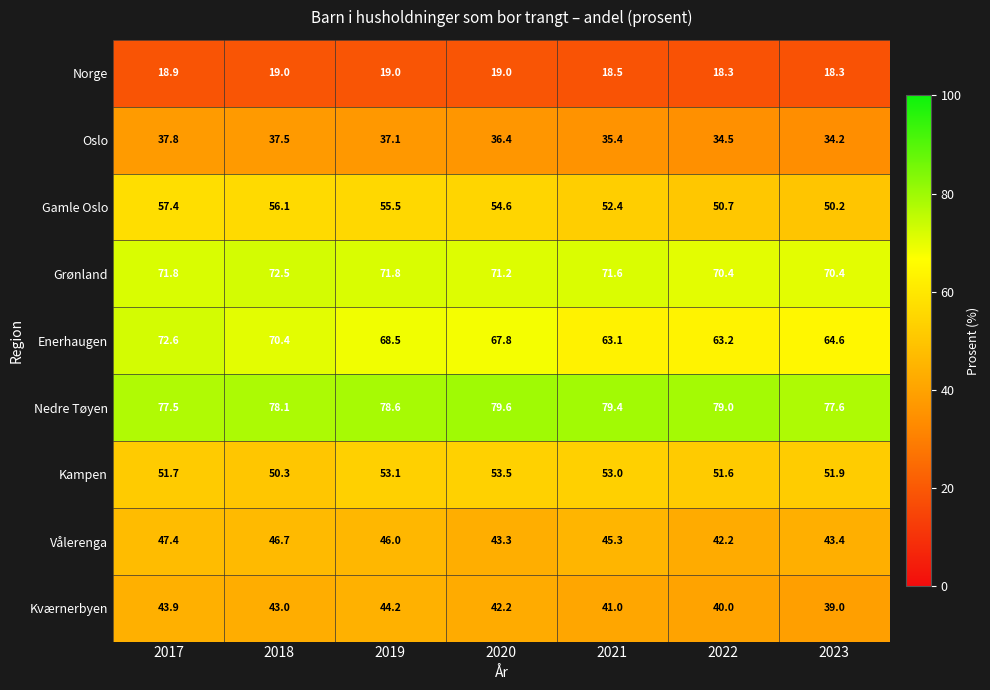

Count the Kværnerbyen values in the range 40 to 43.

4